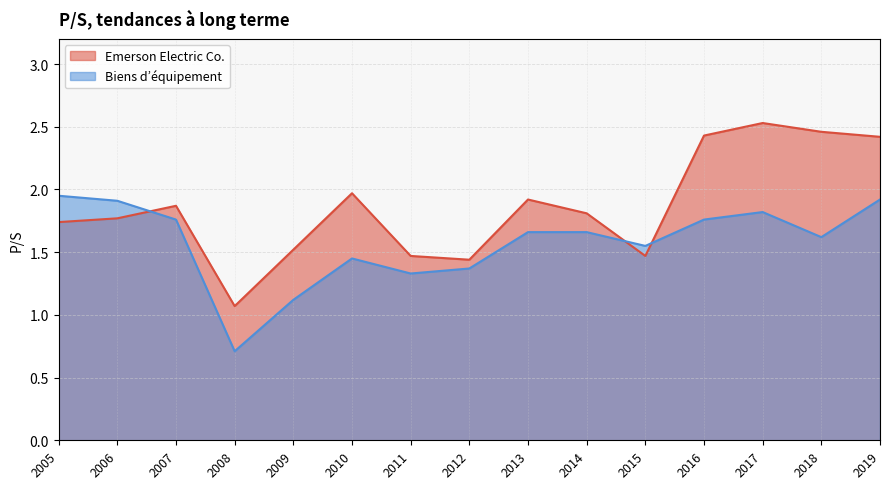

Reading left to right, extract all data points from this chart.

Emerson Electric Co.: 1.7	1.8	1.9	1.1	1.5	2.0	1.5	1.4	1.9	1.8	1.5	2.4	2.5	2.5	2.4
Biens d’équipement: 1.9	1.9	1.8	0.7	1.1	1.4	1.3	1.4	1.7	1.7	1.6	1.8	1.8	1.6	1.9